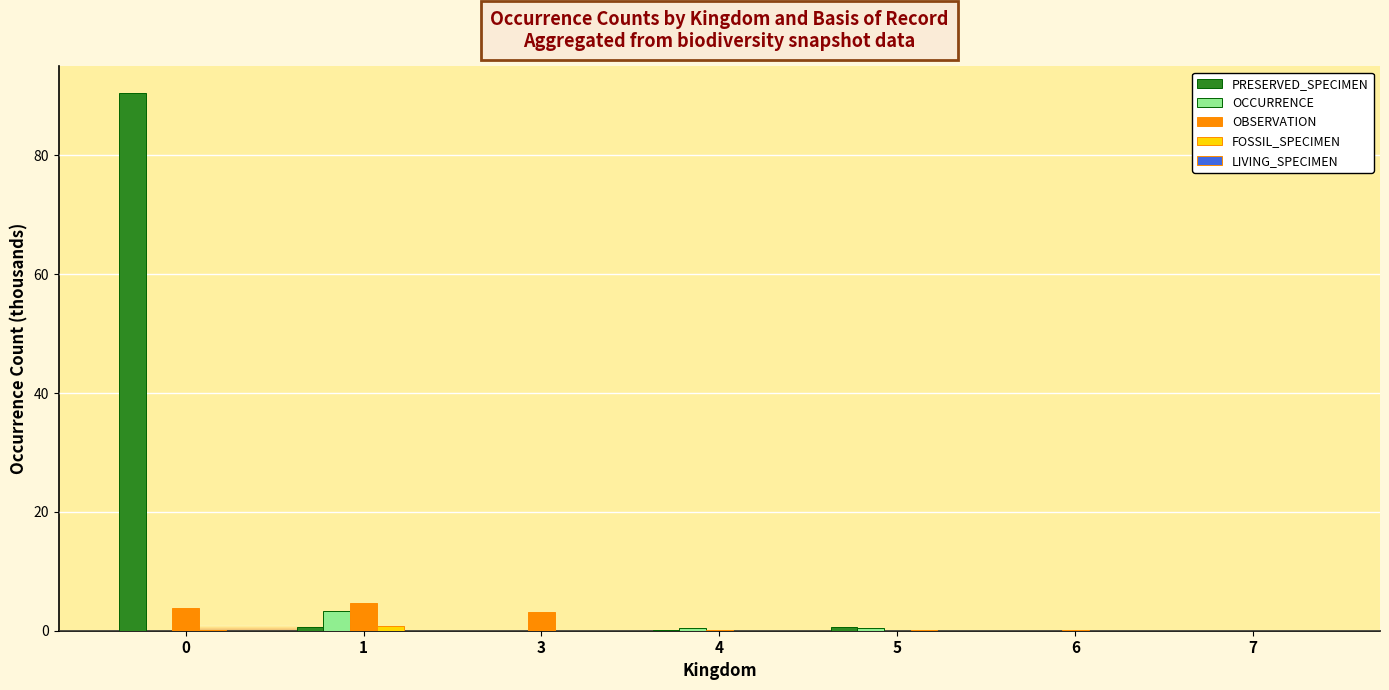

Is the value of PRESERVED_SPECIMEN at 7 greater than the value of OBSERVATION at 3?

No